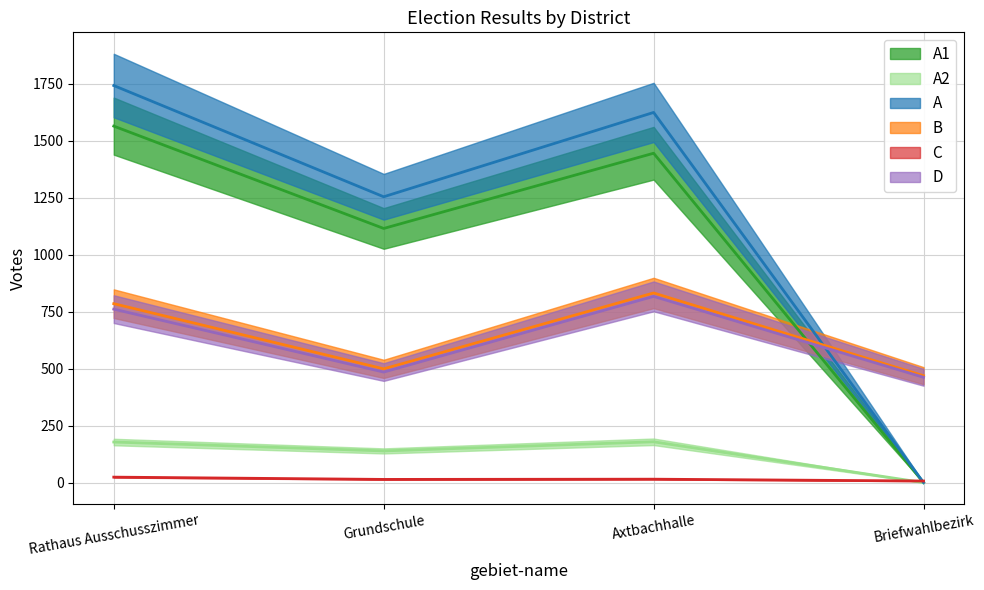

The A1 series shows 711 at Axtbachhalle. True or false?

False